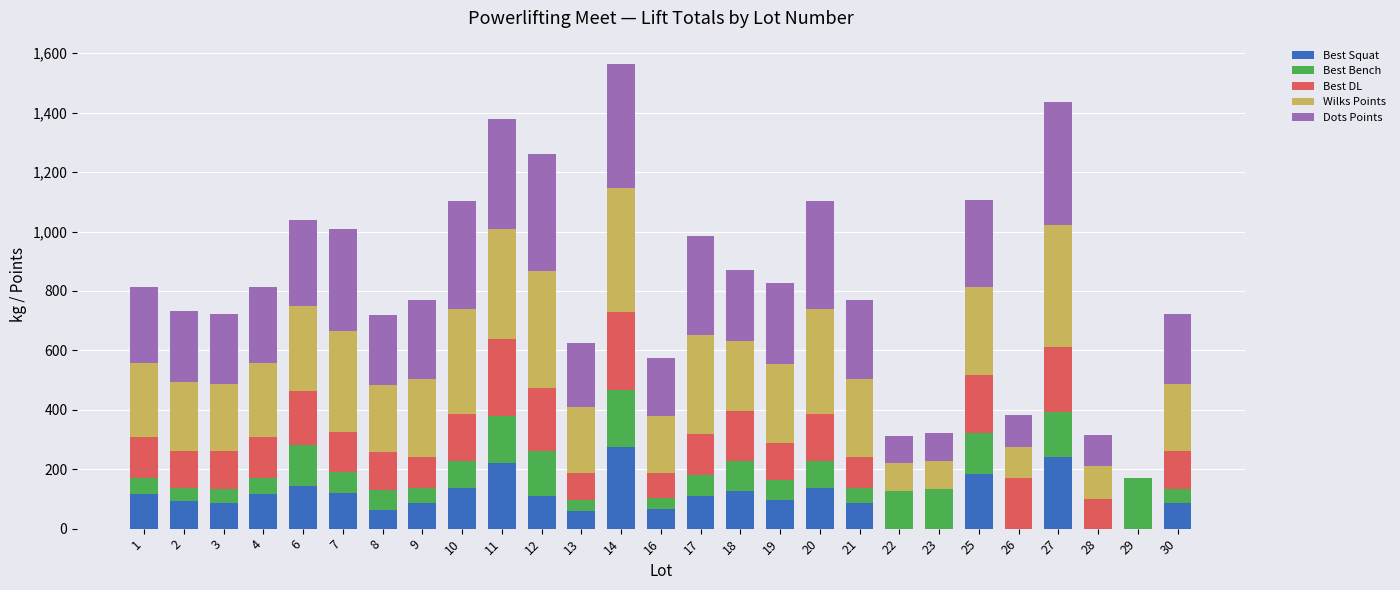

How many series are shown in this chart?

5